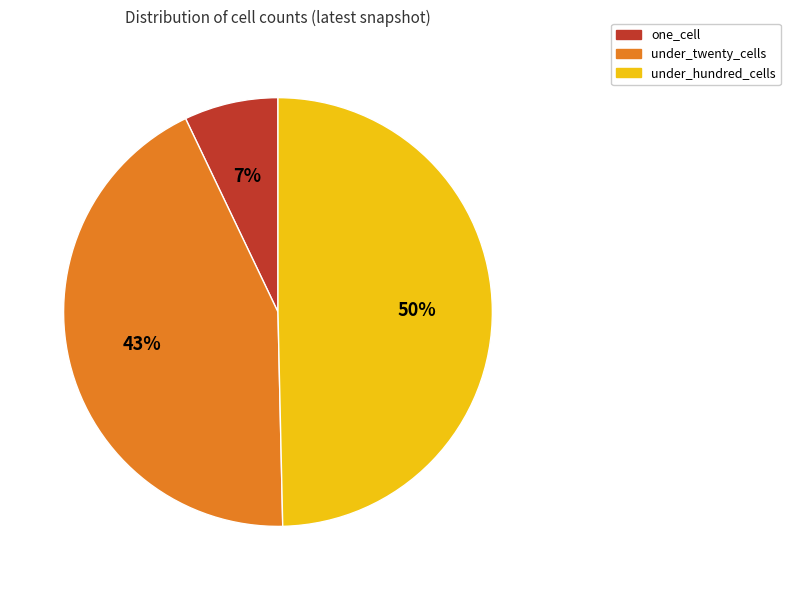

To the nearest percent, what is the average slice percentage?

33%